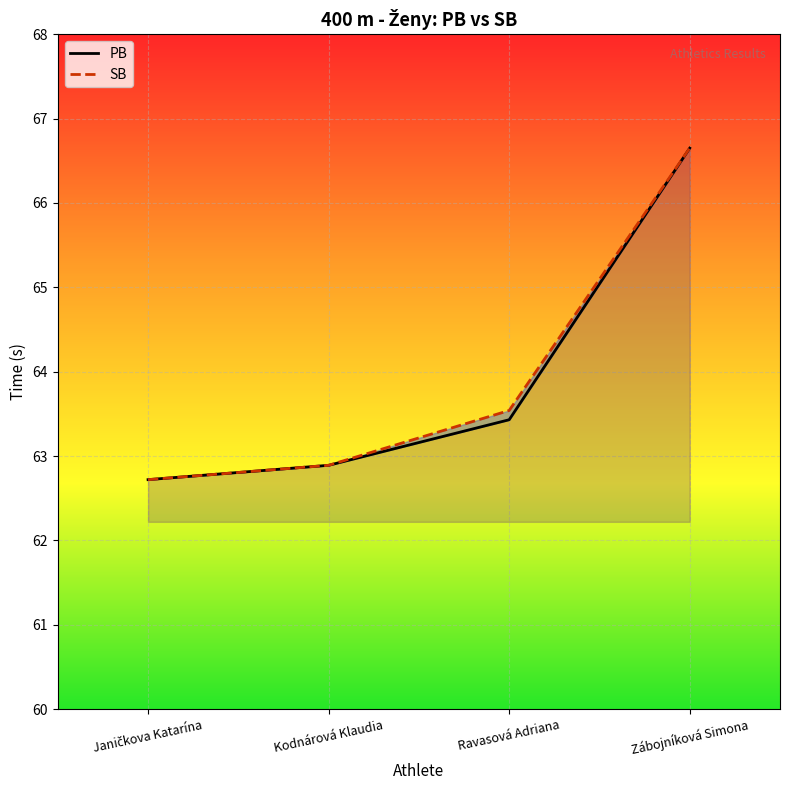

Does the chart display data point markers on the line(s)?

No